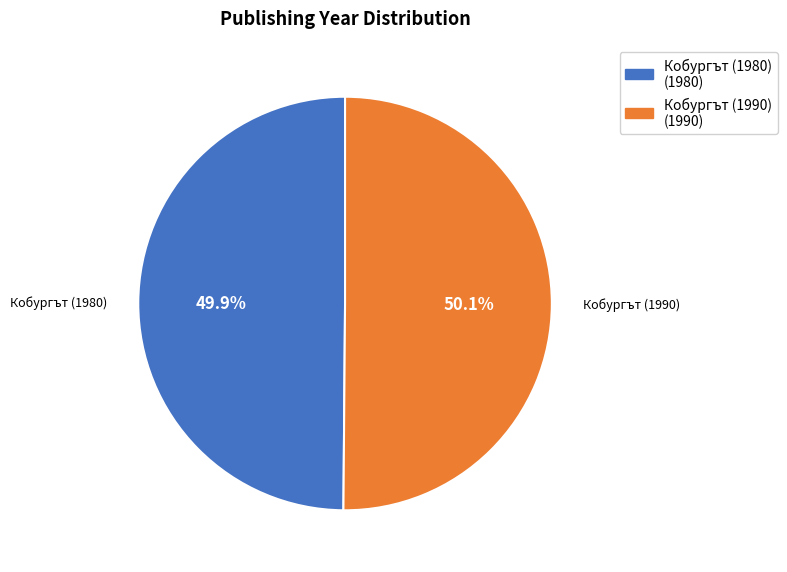

What percentage is the Кобургът (1980) slice, to the nearest percent?

50%